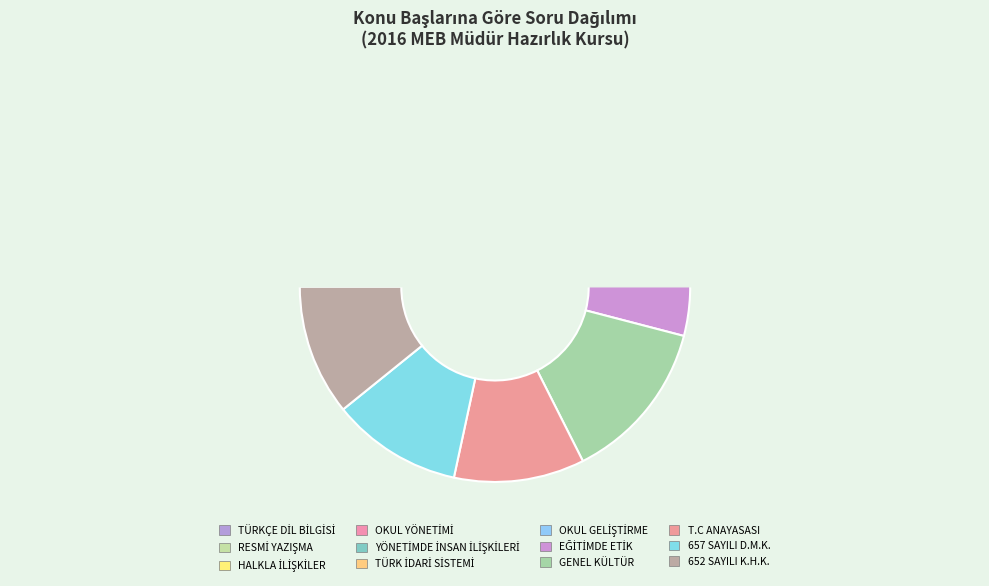

To the nearest percent, what portion does 657 SAYILI D.M.K. represent?

11%